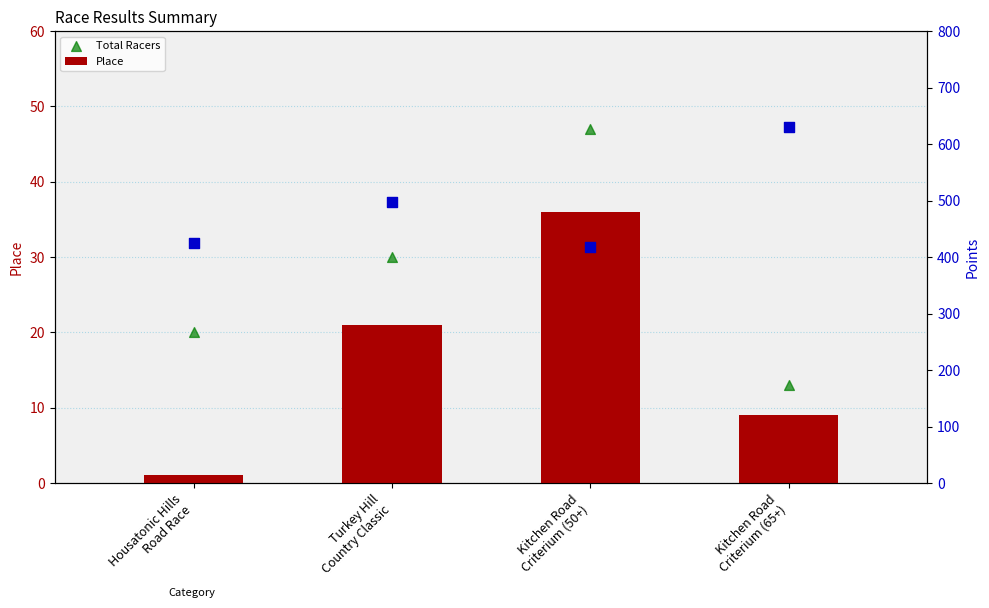

What is the maximum value for Place?

36